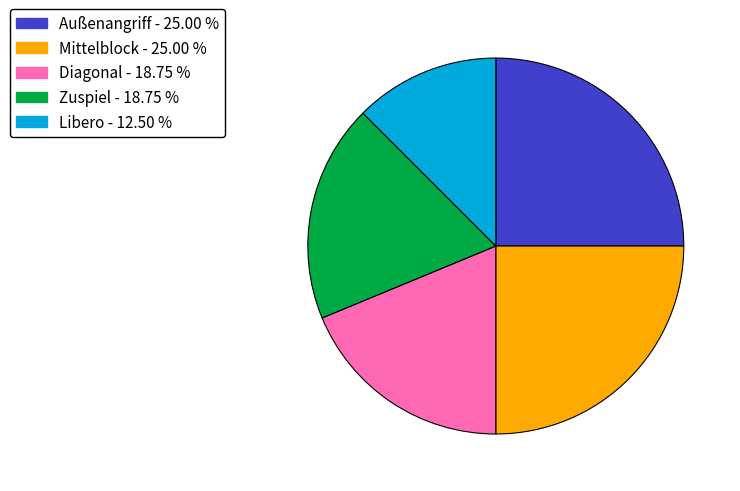

Do Diagonal and Außenangriff together represent more than half of the pie?

No